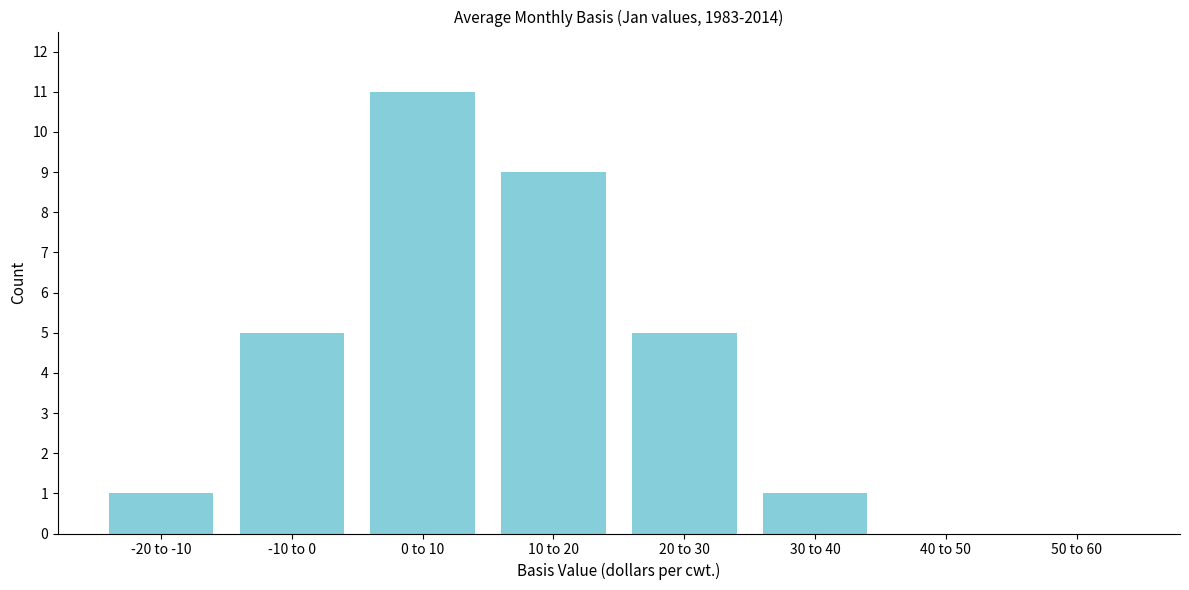

Reading left to right, extract all data points from this chart.

-20 to -10=1	-10 to 0=5	0 to 10=11	10 to 20=9	20 to 30=5	30 to 40=1	40 to 50=0	50 to 60=0